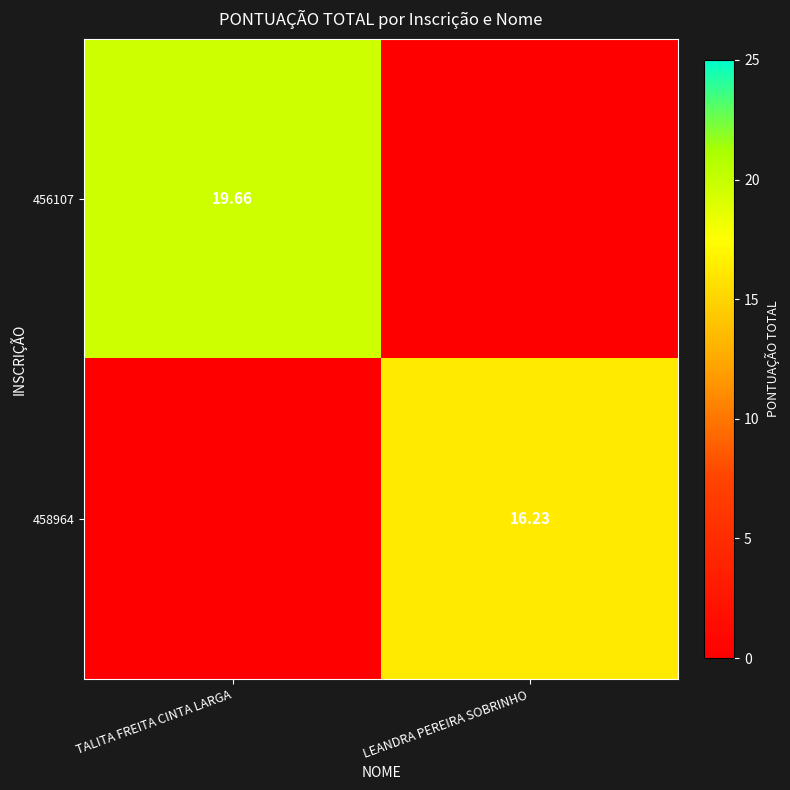

At how many categories does at least one series exceed 0?

2